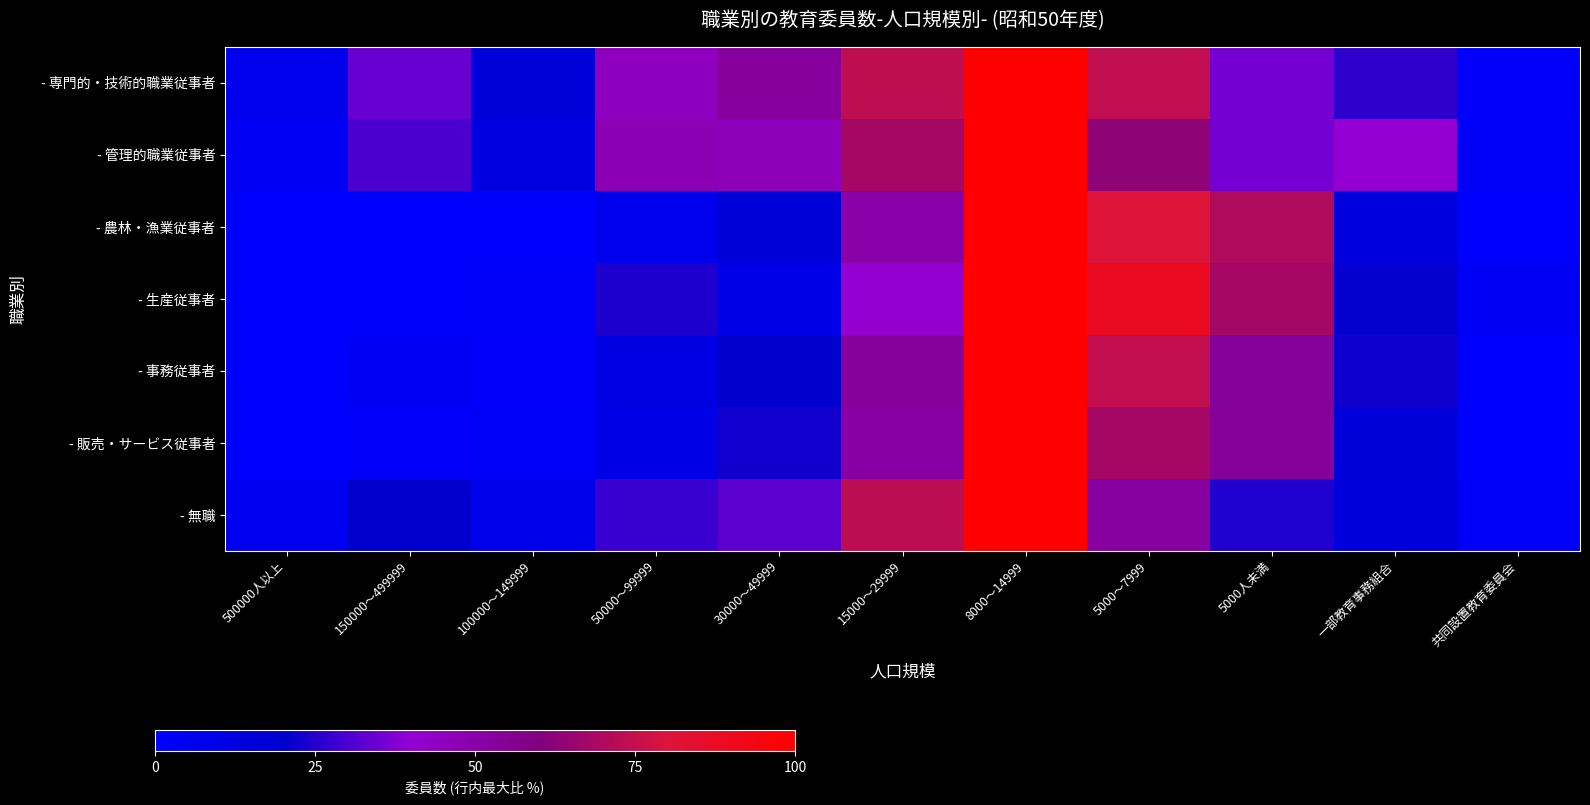

At how many categories does at least one series exceed 0?

11